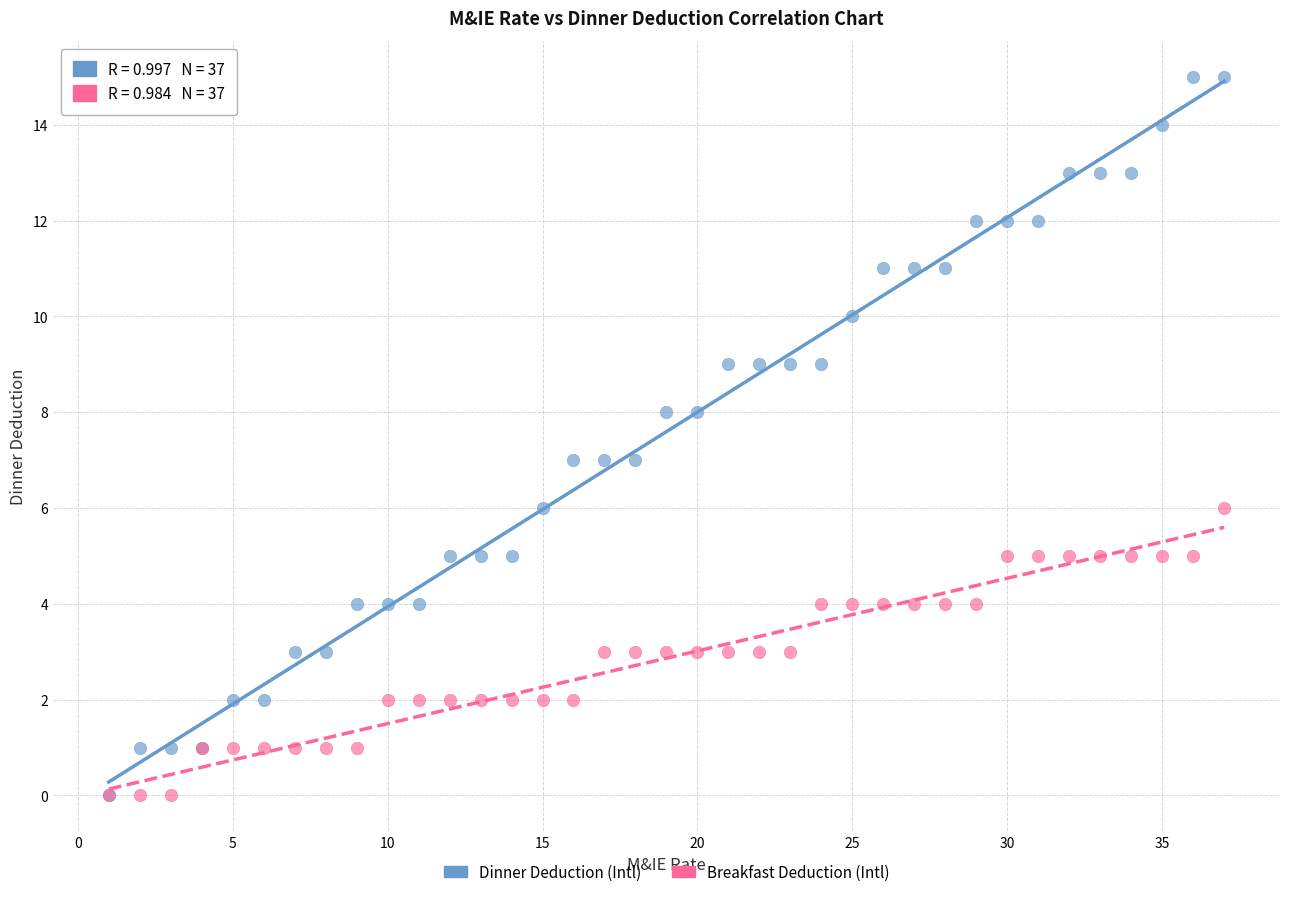

What are all the series names shown in the legend?

Dinner Deduction (Intl), Breakfast Deduction (Intl)